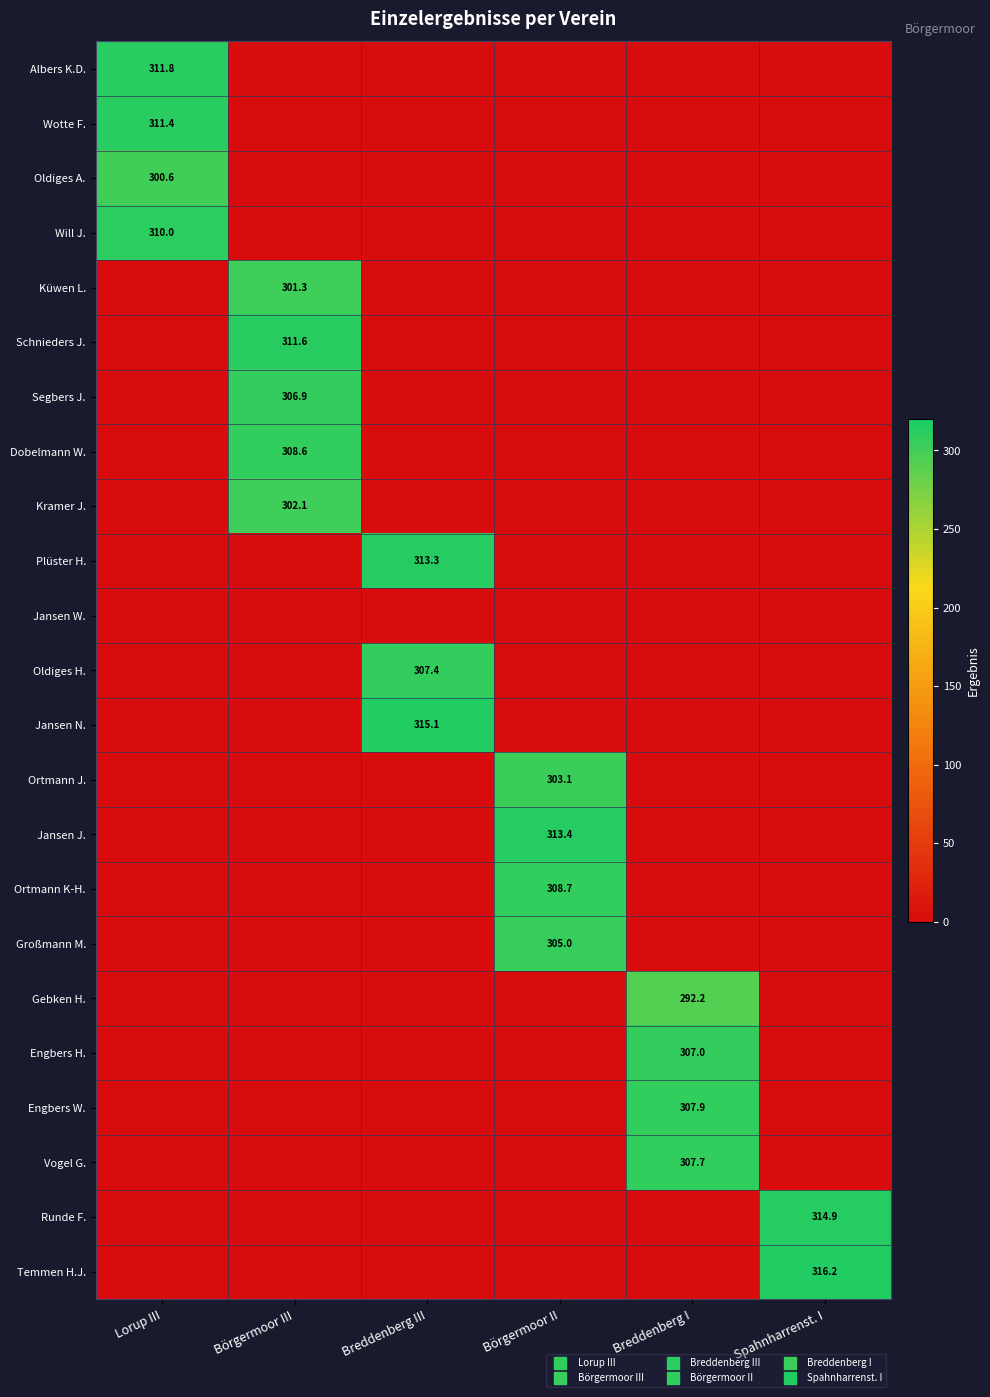

Which category has the highest value in the Schnieders J. series?

Börgermoor III